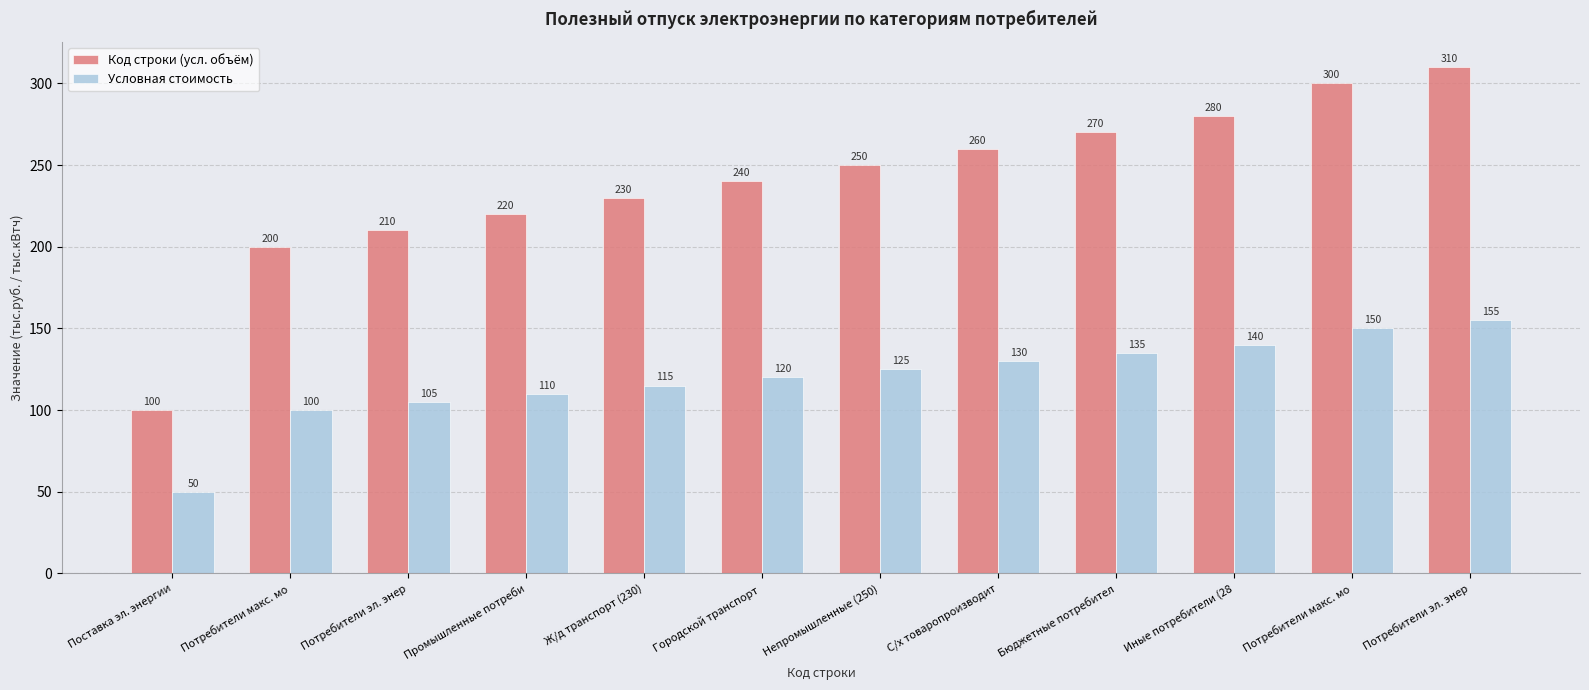

Which series changed the most between Потребители макс. мо and Ж/д транспорт (230)?

Код строки (усл. объём)